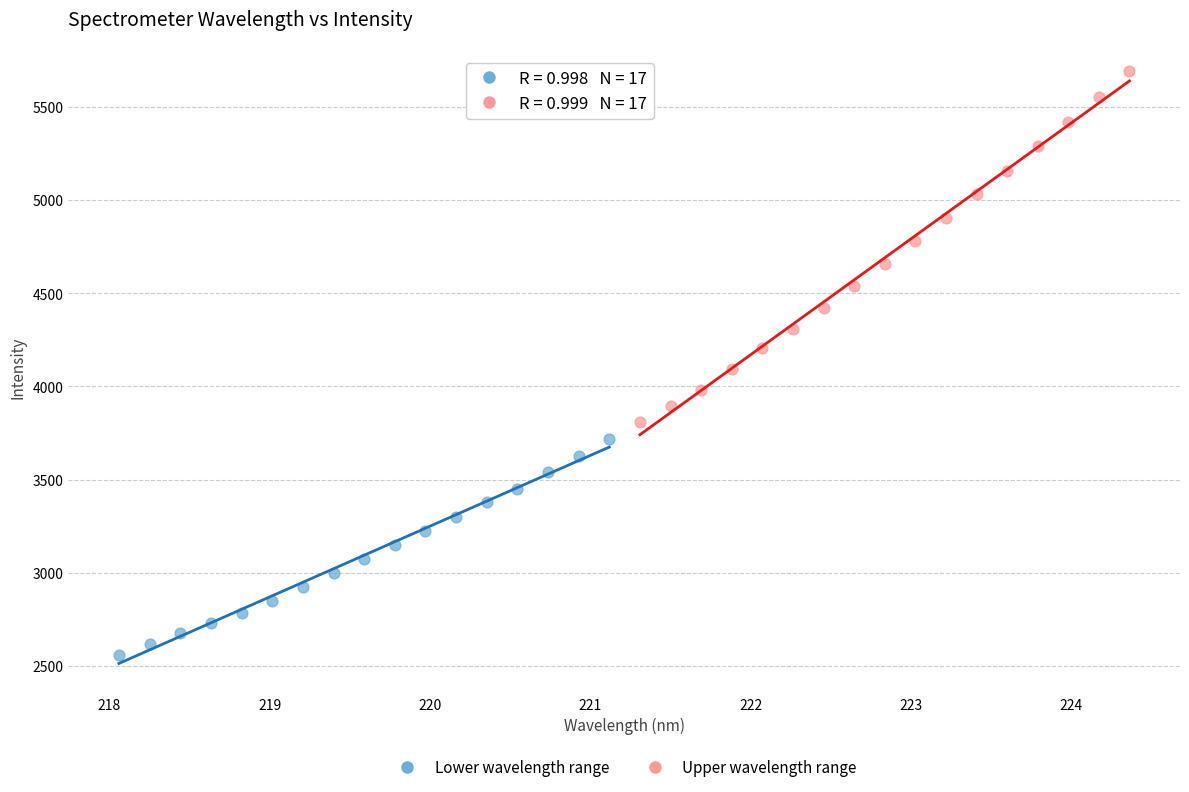

Which series reaches the minimum Y coordinate?

Lower wavelength range